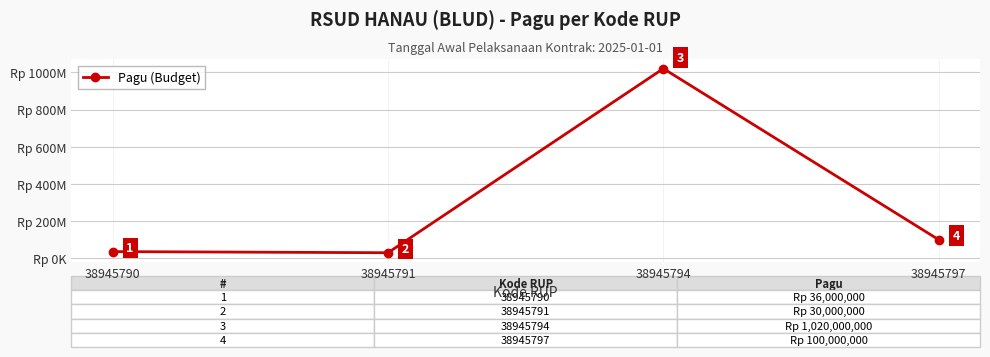

The value at 38945790 is 36000000. True or false?

True